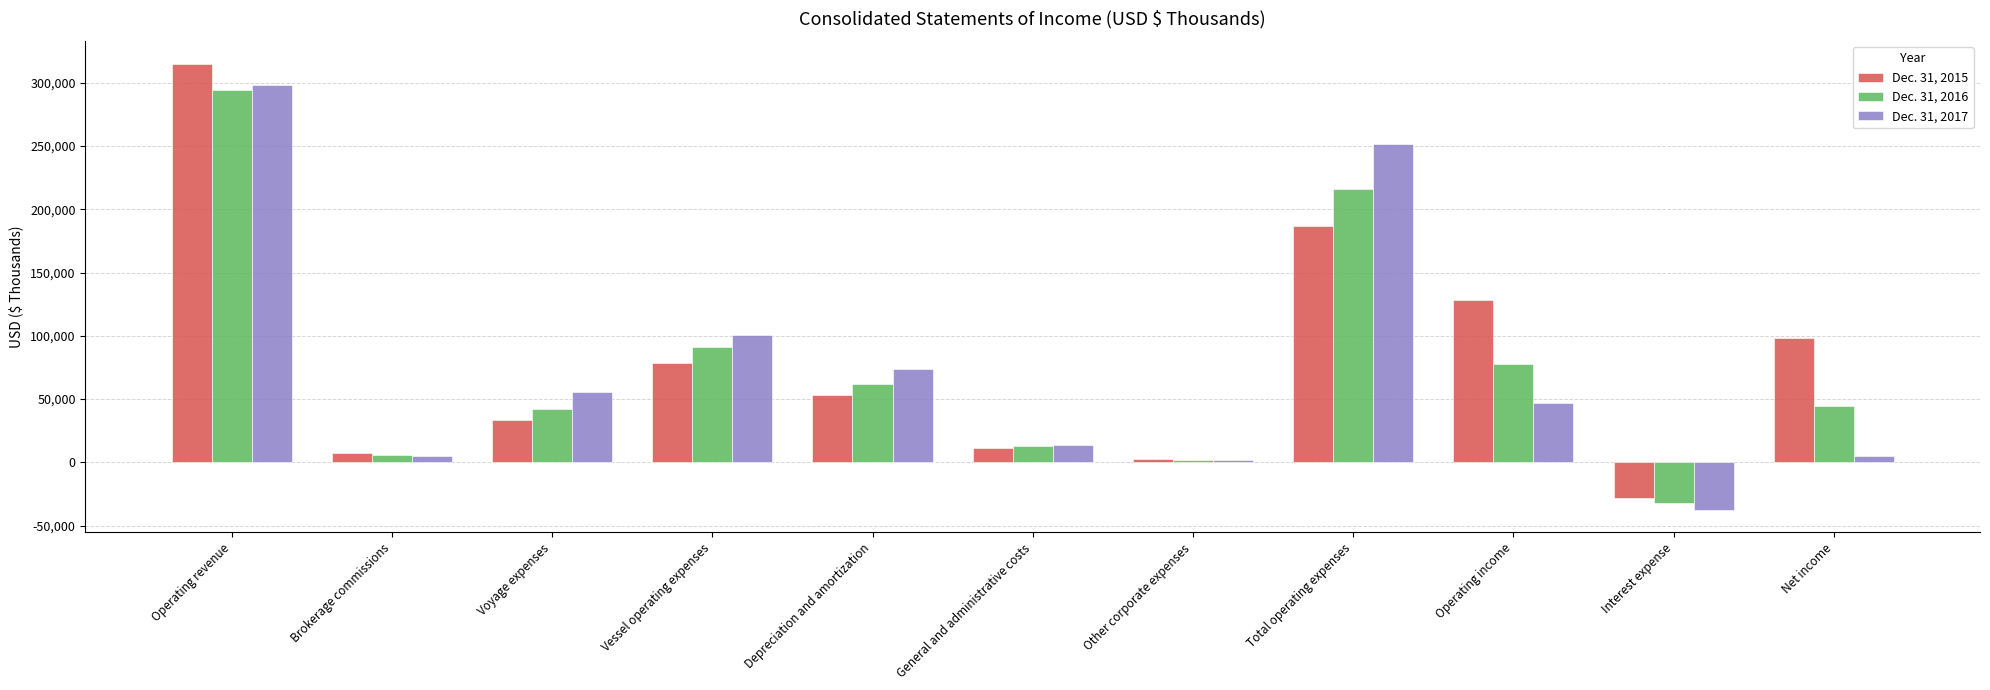

Which series has the widest spread of values?

Dec. 31, 2015